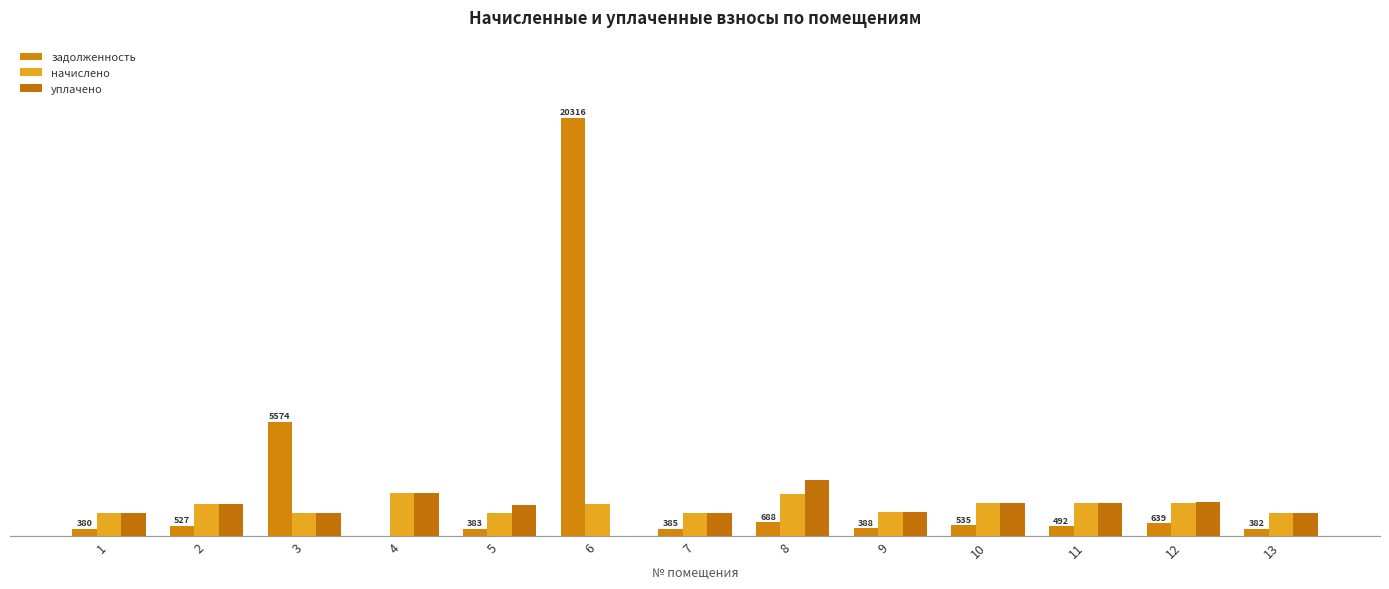

Is the value of начислено at 1 greater than the value of уплачено at 7?

No